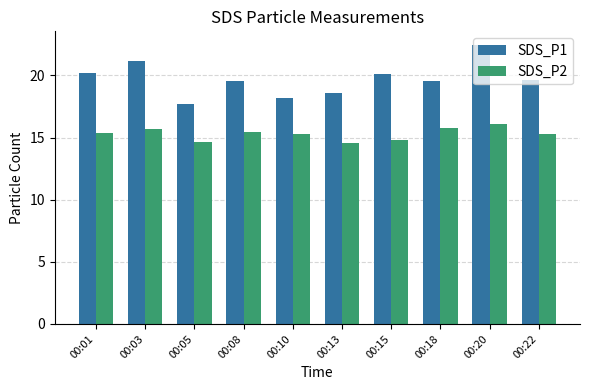

What is the average value of the SDS_P2 series?

15.3